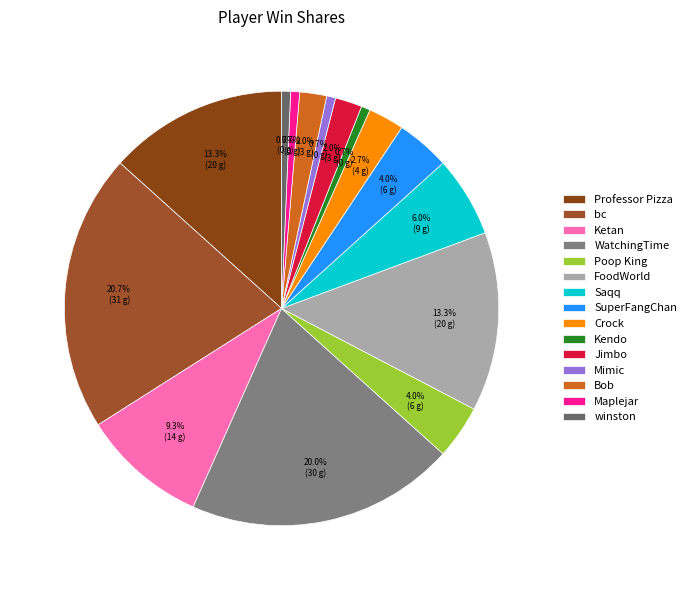

Which has a higher value, Crock or winston?

Crock